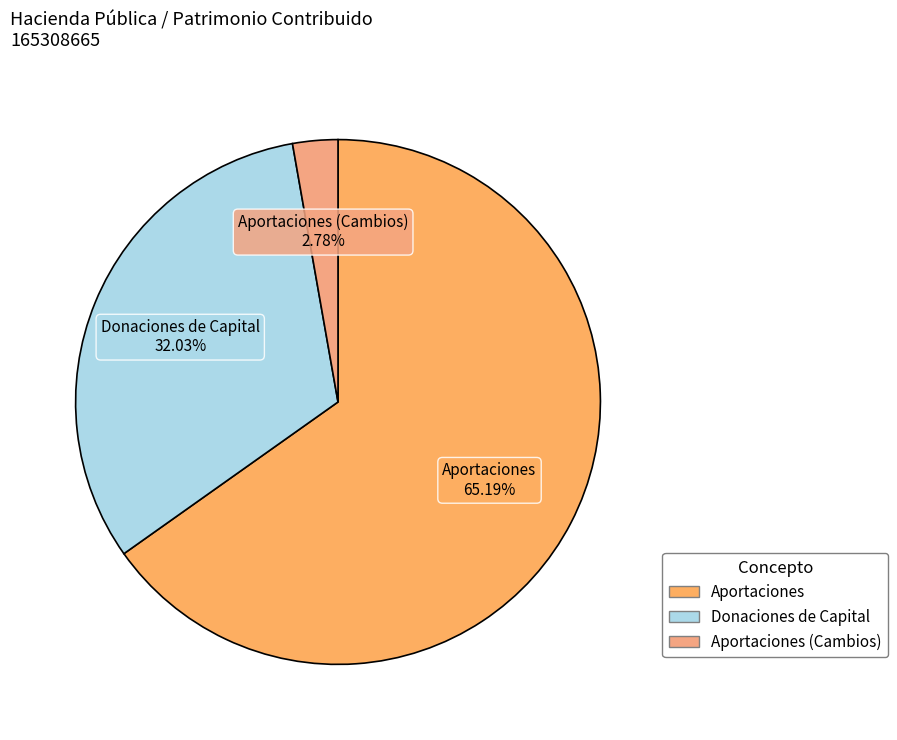

Count the number of slices in the pie.

3